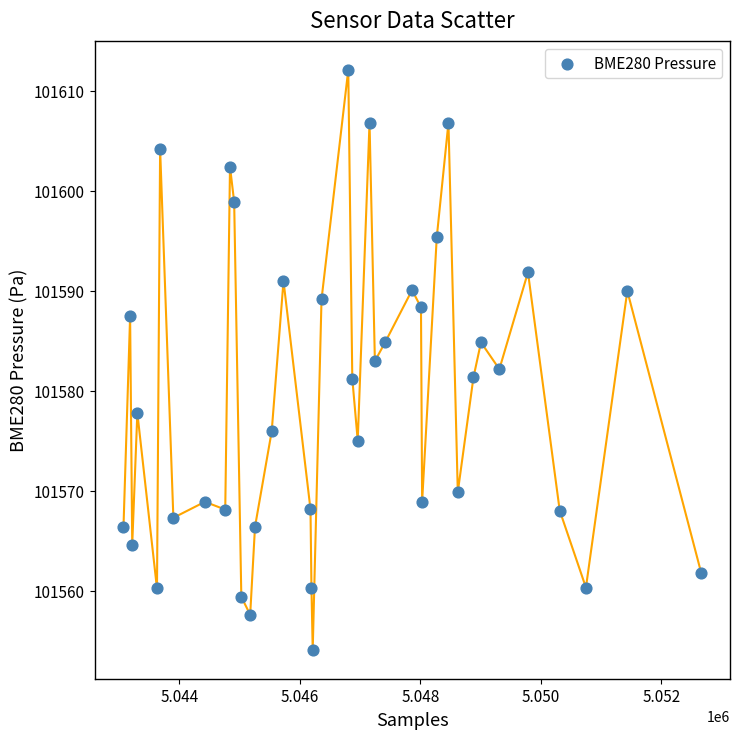

What is the range of Y values (max minus min)?

57.9